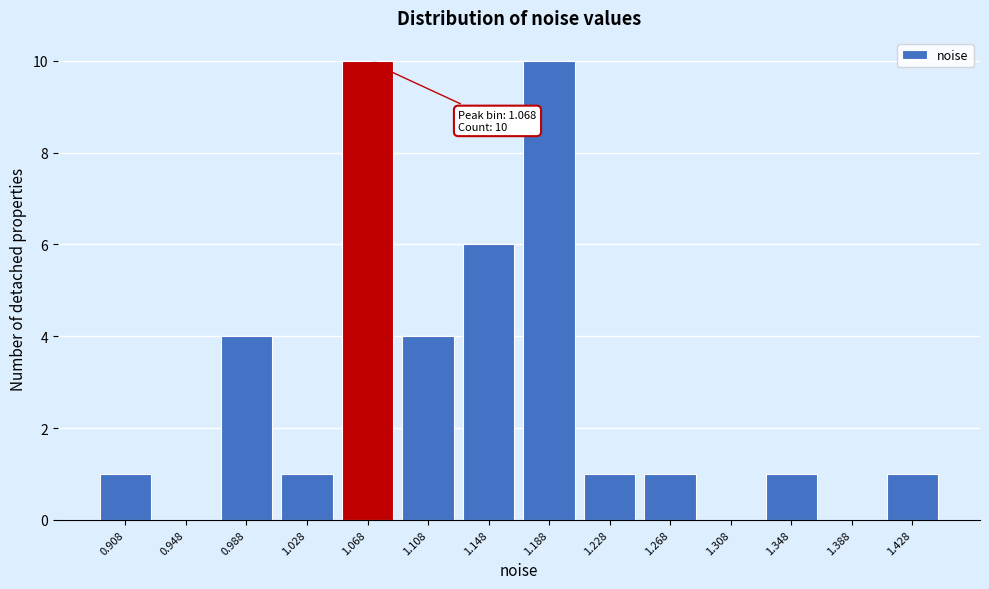

Reading left to right, what are all the values shown in this chart?

0.908=1	0.948=0	0.988=4	1.028=1	1.068=10	1.108=4	1.148=6	1.188=10	1.228=1	1.268=1	1.308=0	1.348=1	1.388=0	1.428=1